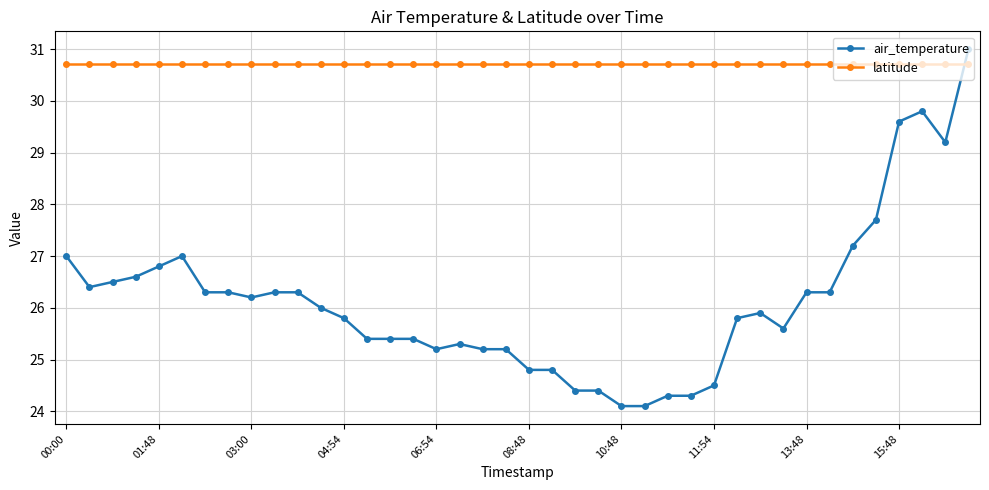

Which series has the largest range (max minus min)?

air_temperature